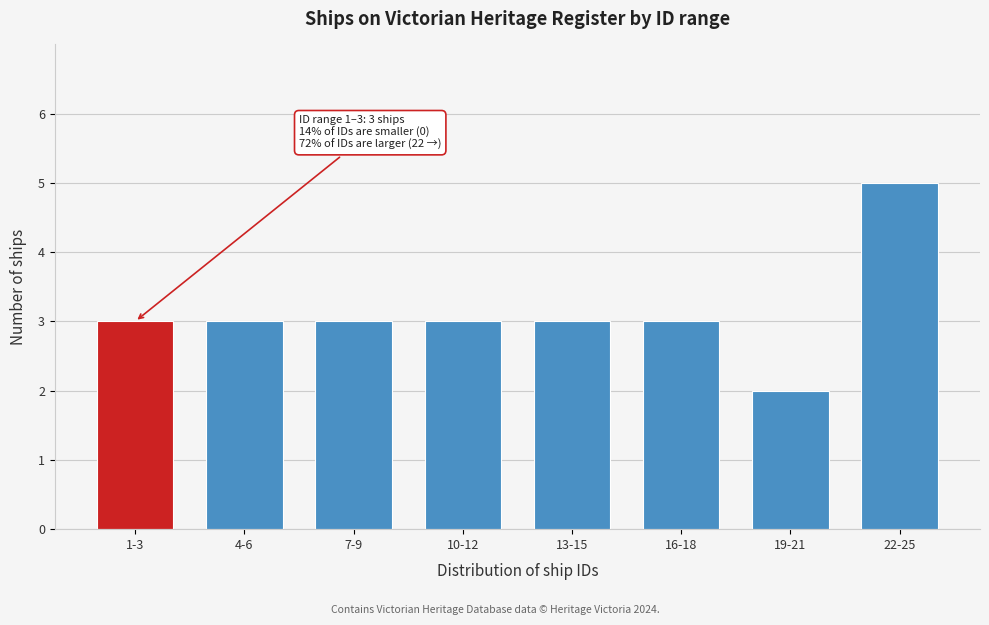

Reading left to right, extract all data points from this chart.

1-3=3	4-6=3	7-9=3	10-12=3	13-15=3	16-18=3	19-21=2	22-25=5